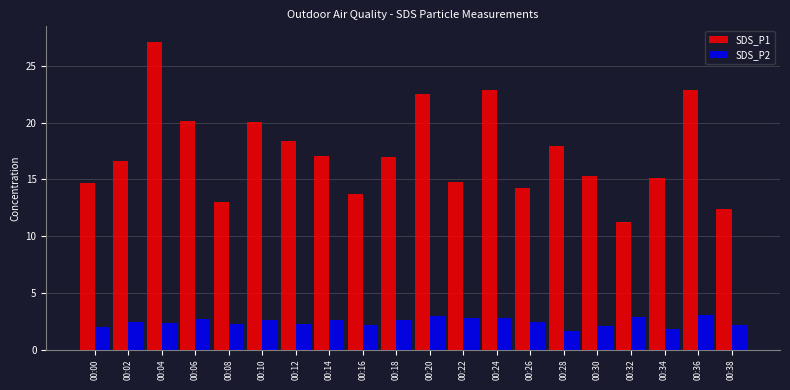

At which category is the sum across all series the highest?

00:04